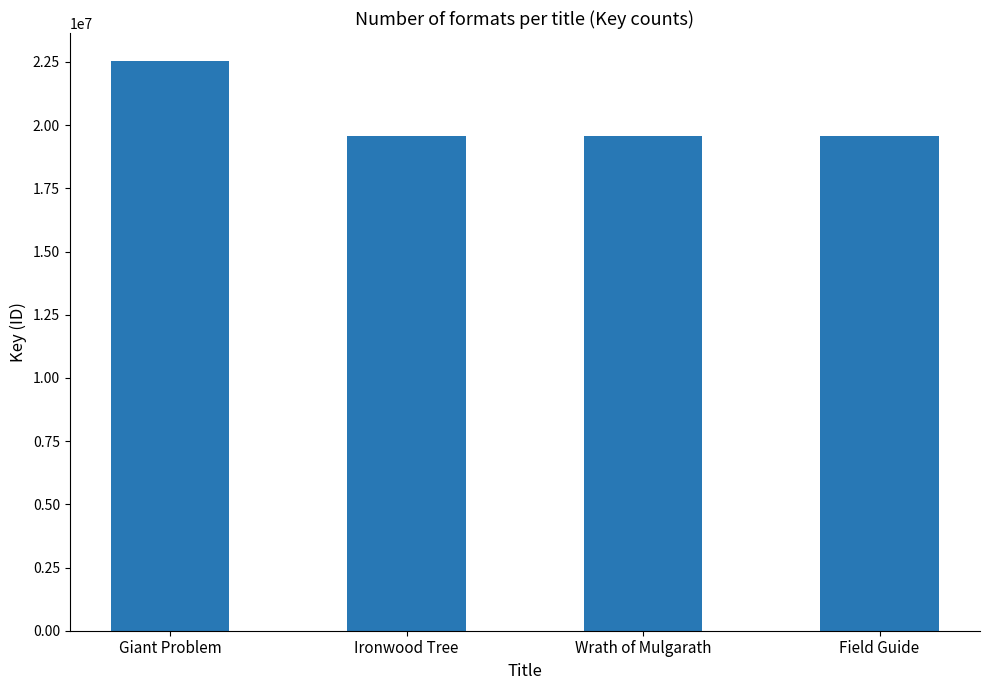

What value does the data have at Field Guide?

19580500